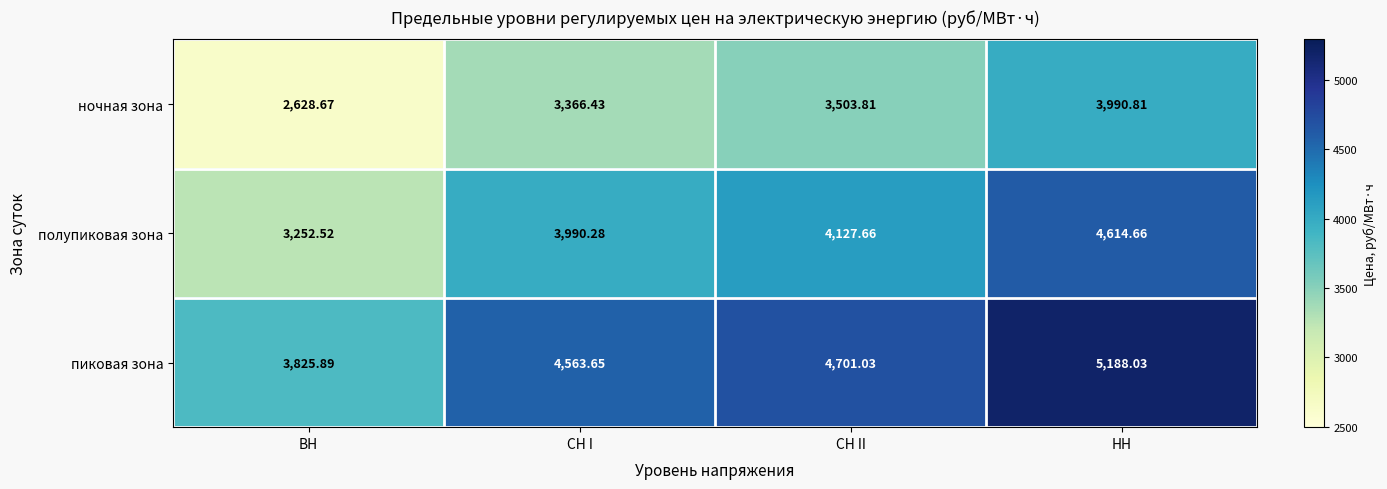

Where does the пиковая зона series first go above 4701?

СН II